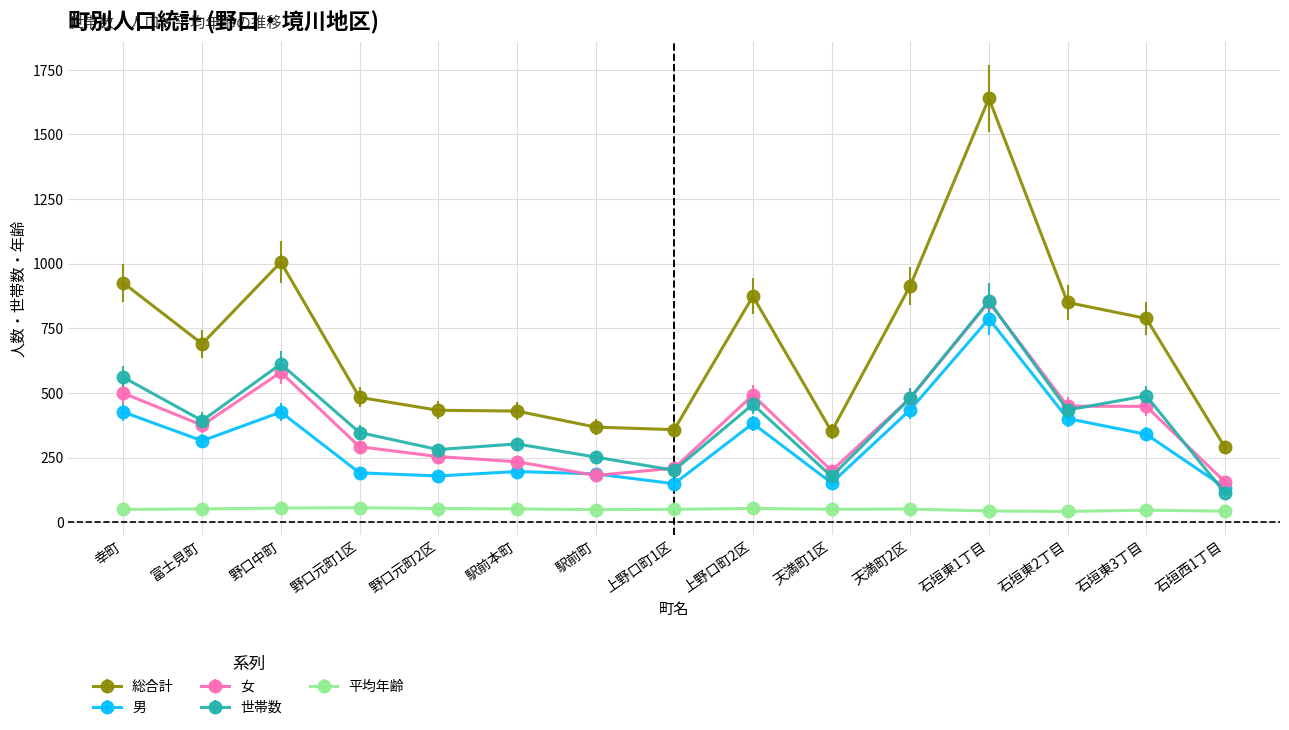

What are all the series names shown in the legend?

総合計, 男, 女, 世帯数, 平均年齢